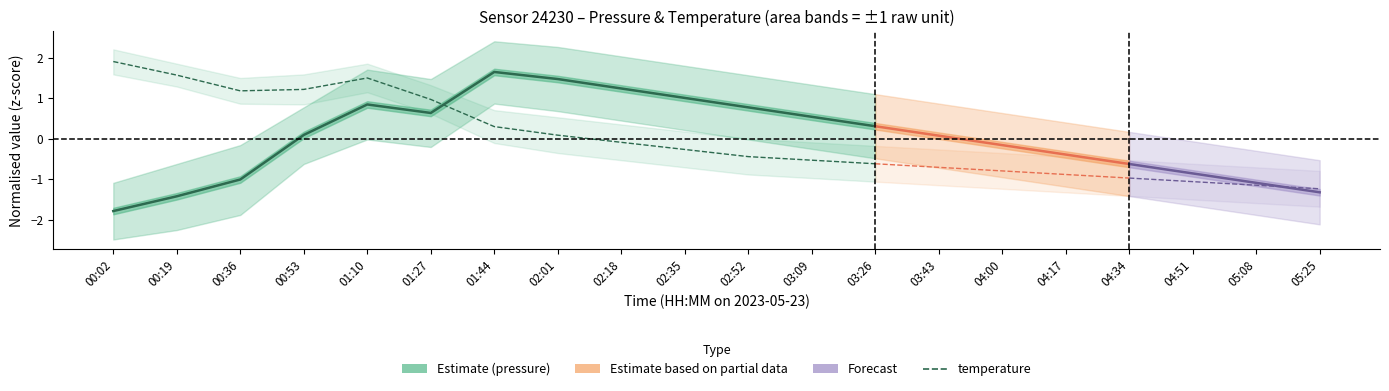

How many data points does each series have?

13